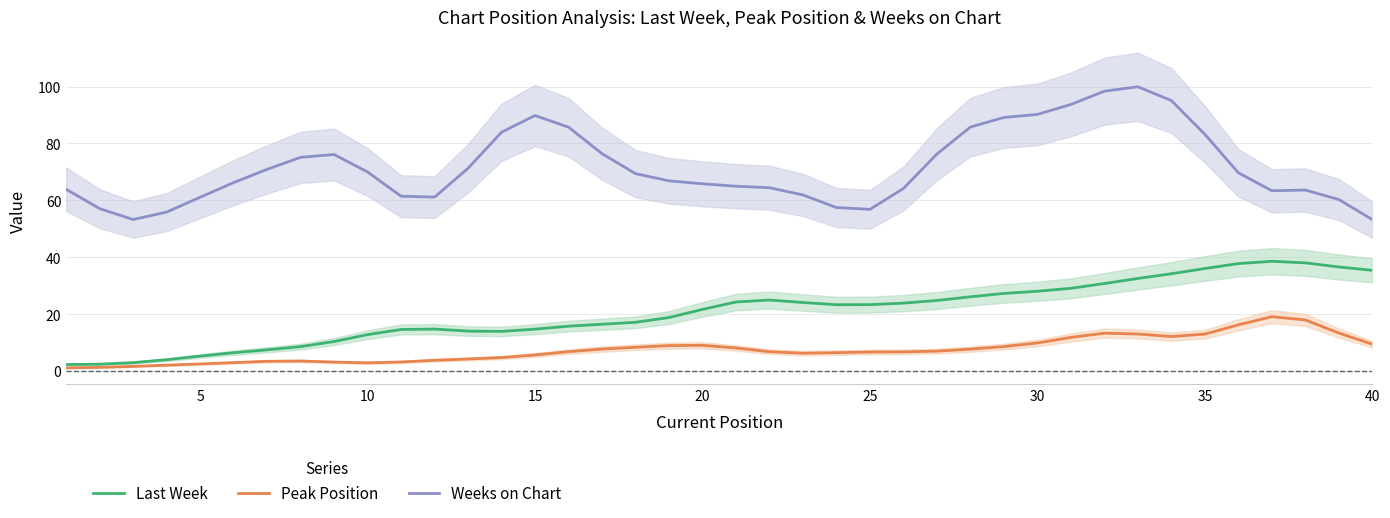

What is the sum of all Last Week values?

823.0